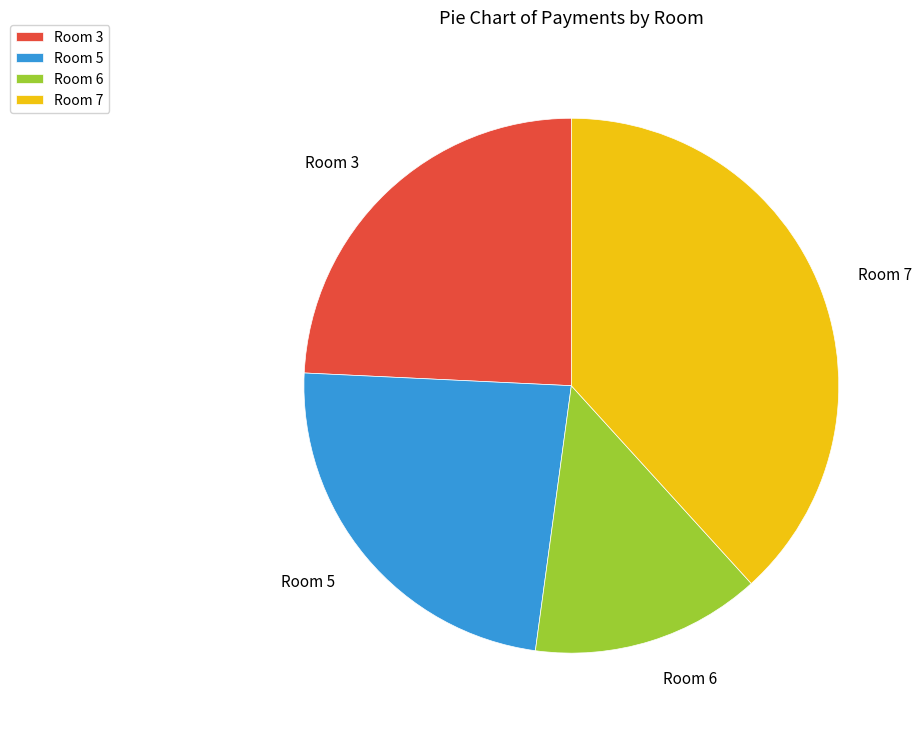

What is the largest slice in the pie chart?

Room 7